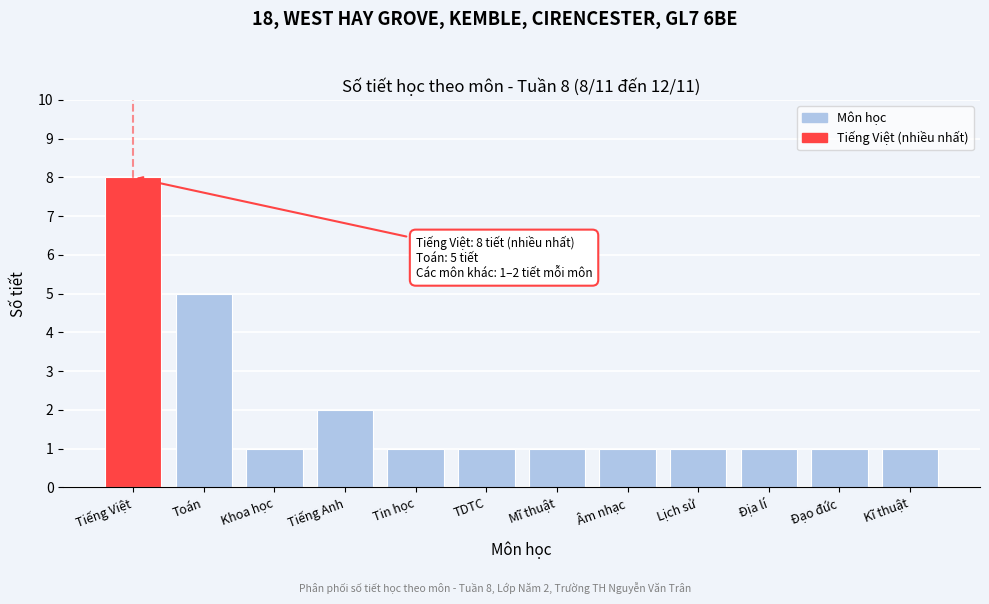

Reading left to right, what are all the values shown in this chart?

8	5	1	2	1	1	1	1	1	1	1	1